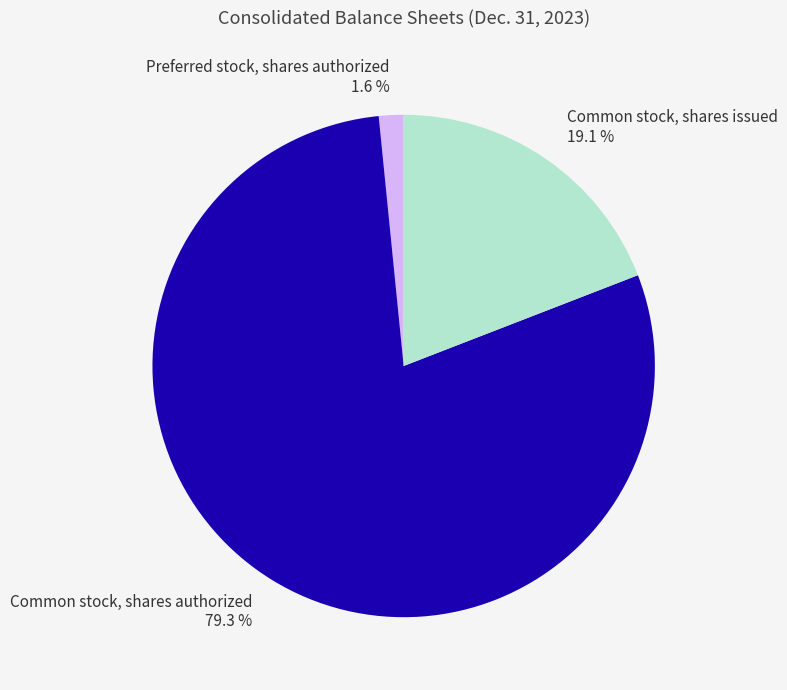

Which slice represents more than half of the pie?

Common stock, shares authorized